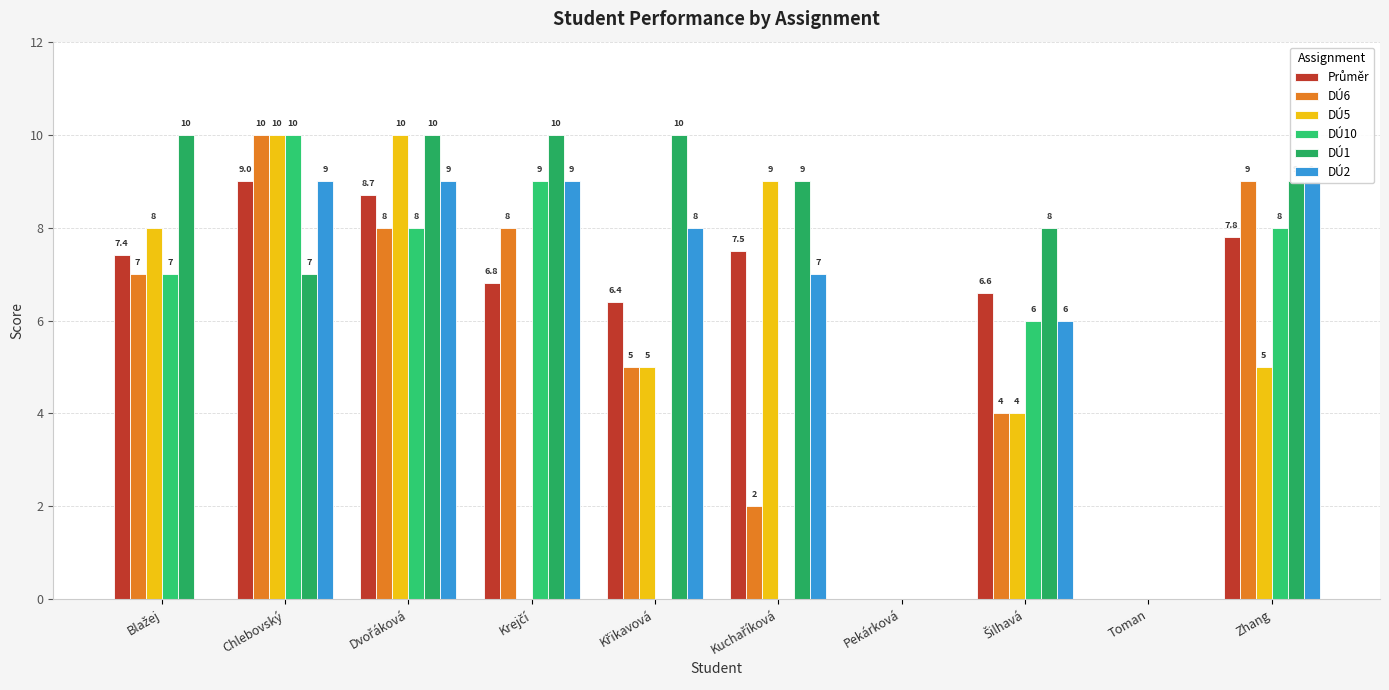

Where does the DÚ2 series first go above 8?

Chlebovský